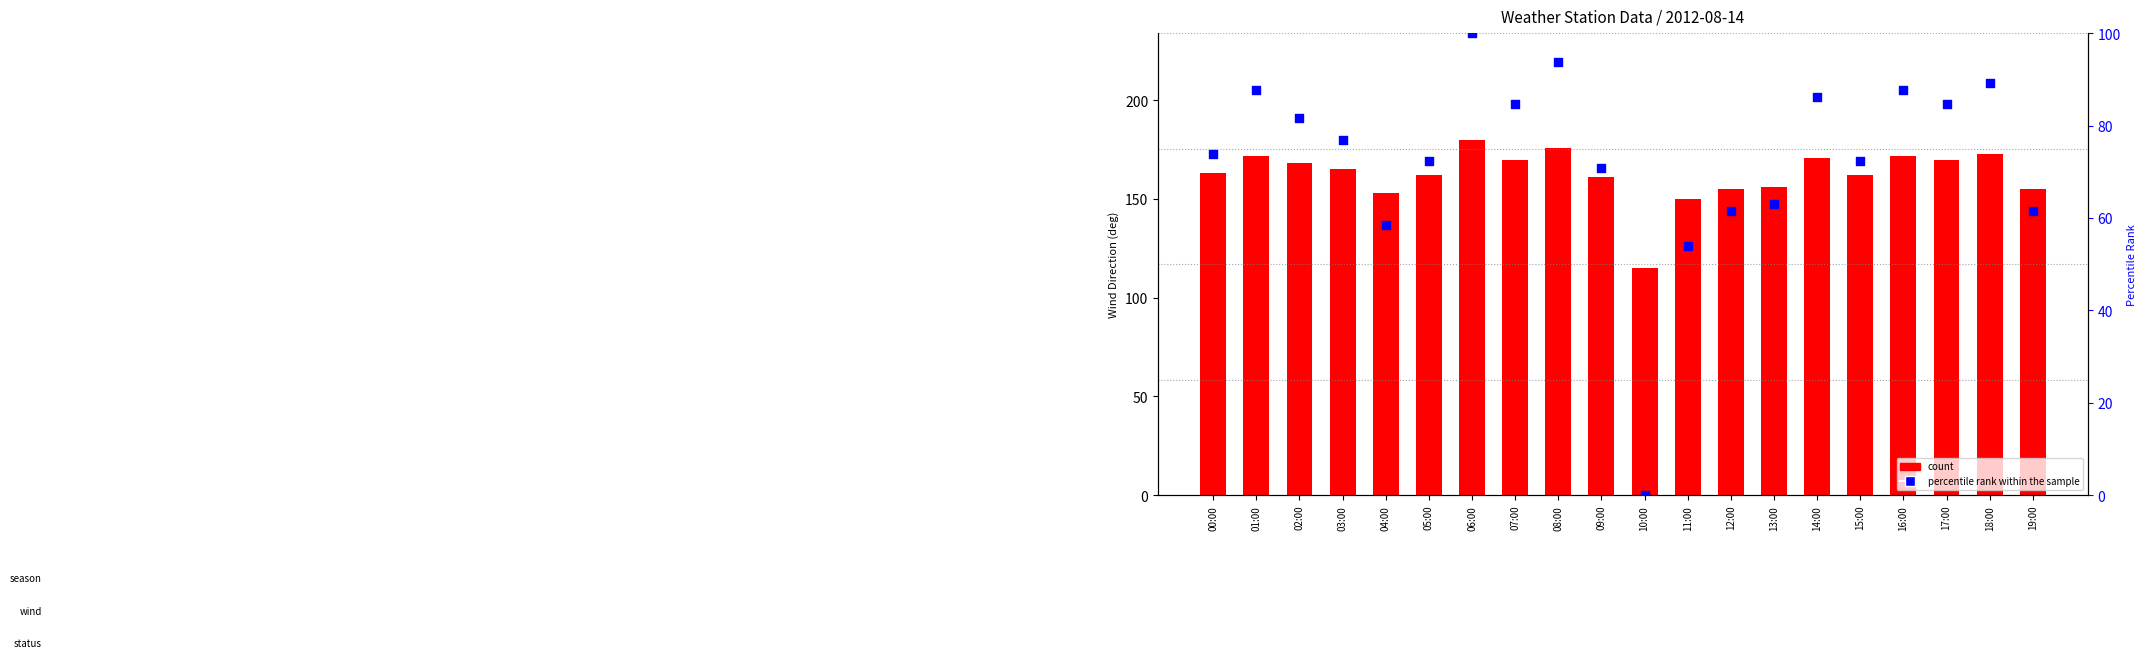

Which series has the widest spread of Y values?

percentile rank within the sample